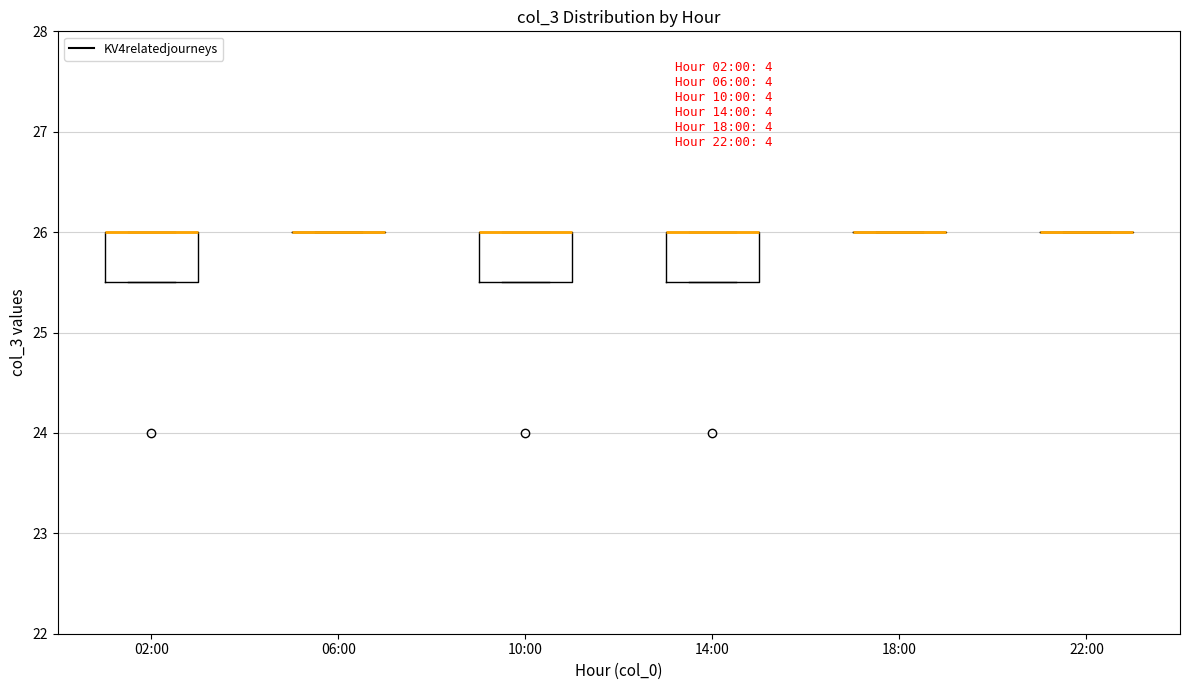

Reading left to right, transcribe this box plot: for each box, give where its median line is, the range the box spans, and where its two whiskers end, as read against the y-axis. The values are not printed on the chart, so give them approximately, as read against the axis.

02:00: median 26.0 (drawn on the box's upper edge), box 25.5 to 26.0, whiskers 25.5 to 26.0
06:00: box collapsed to a line at 26.0, whiskers 26.0 to 26.0
10:00: median 26.0 (drawn on the box's upper edge), box 25.5 to 26.0, whiskers 25.5 to 26.0
14:00: median 26.0 (drawn on the box's upper edge), box 25.5 to 26.0, whiskers 25.5 to 26.0
18:00: box collapsed to a line at 26.0, whiskers 26.0 to 26.0
22:00: box collapsed to a line at 26.0, whiskers 26.0 to 26.0